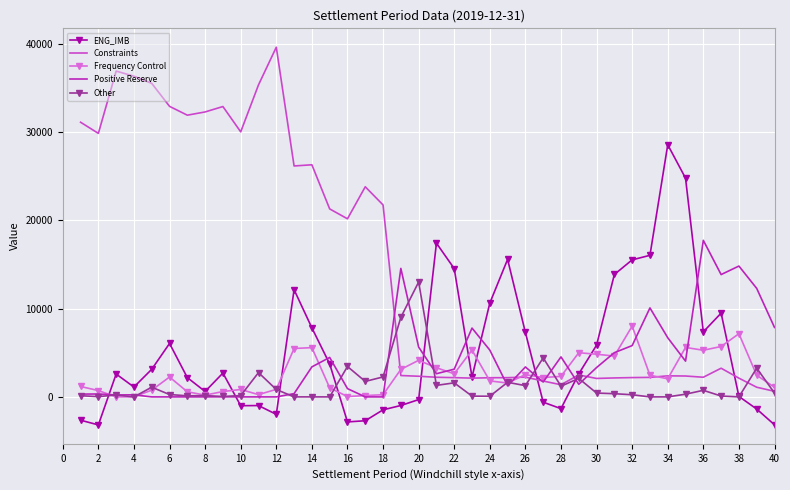

Rank the series by their maximum value, from highest to lowest.

Constraints, ENG_IMB, Positive Reserve, Other, Frequency Control